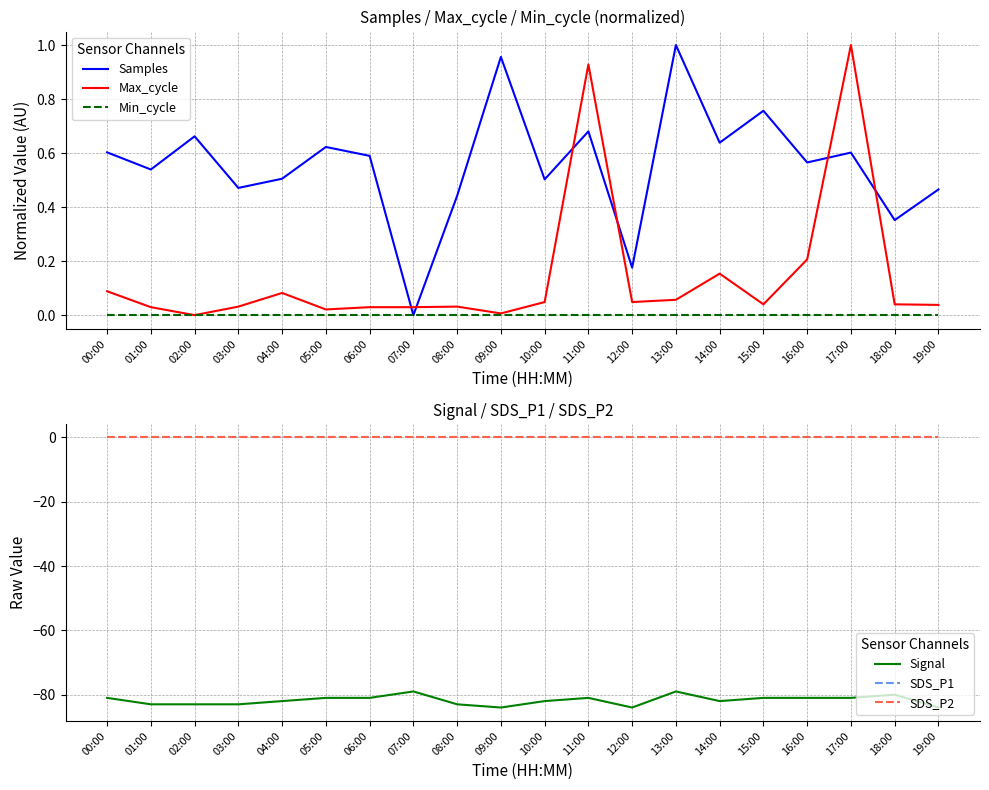

Is it true that Min_cycle equals 0.0 at 19:00?

True